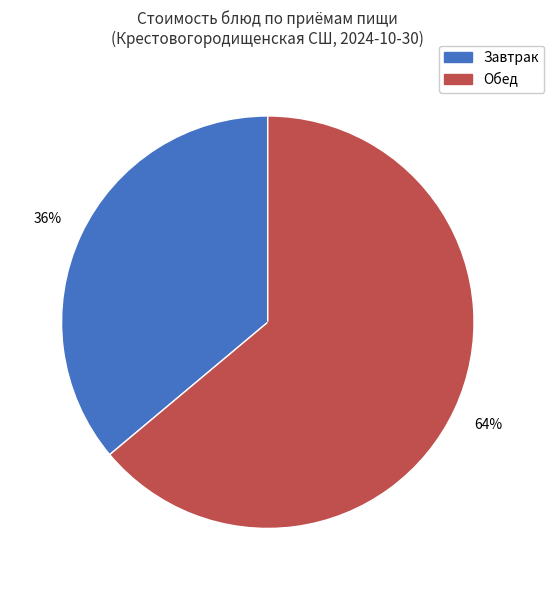

To the nearest percent, what is the average slice percentage?

50%